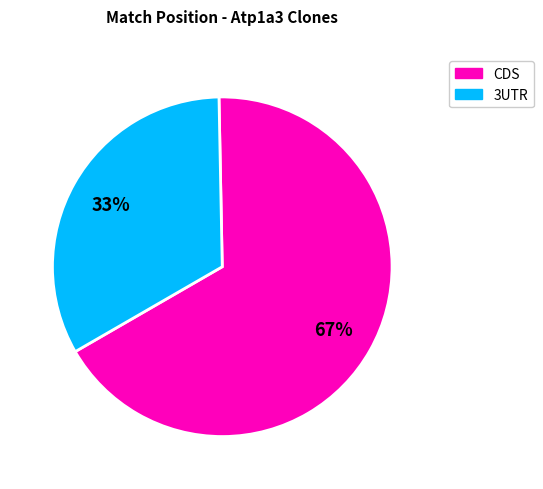

To the nearest percent, what is the average slice percentage?

50%